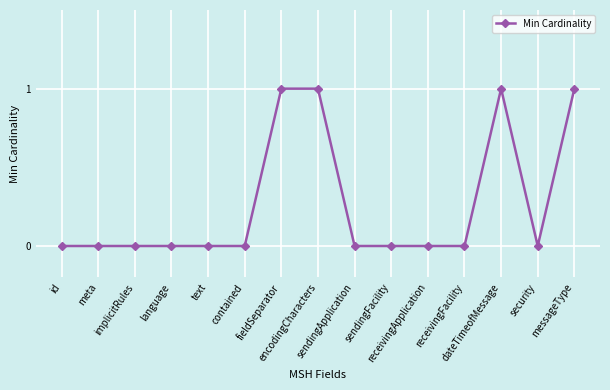

What is the sum of all values?

4